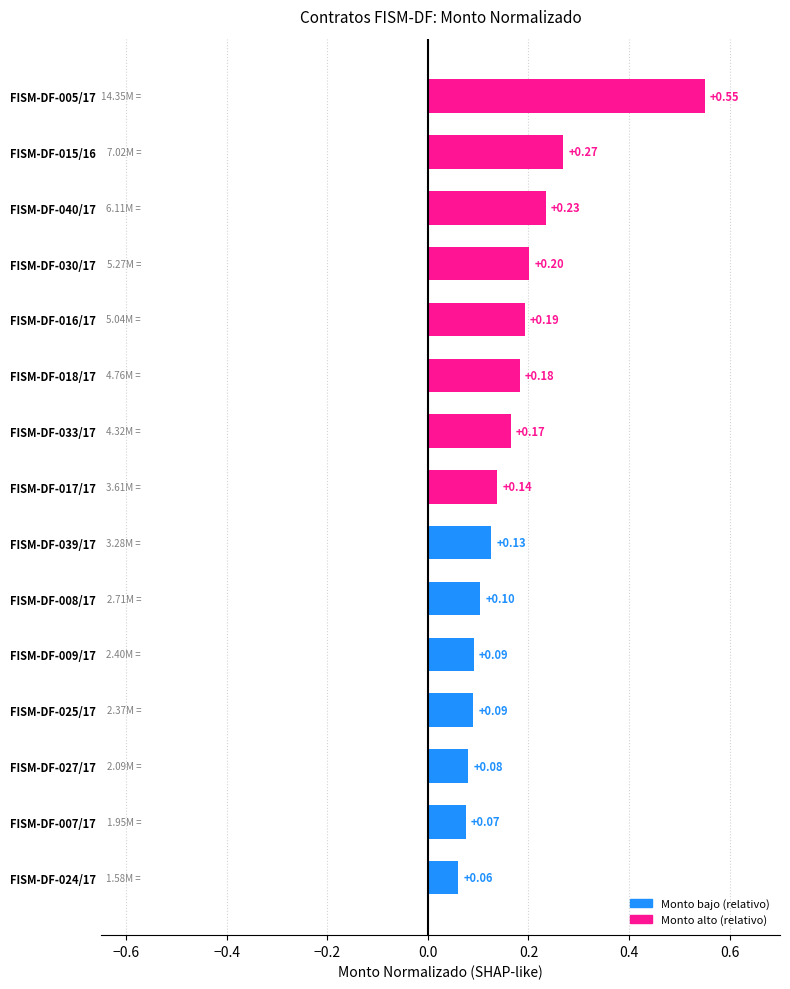

Between FISM-DF-024/17 and FISM-DF-018/17, which is larger?

FISM-DF-018/17